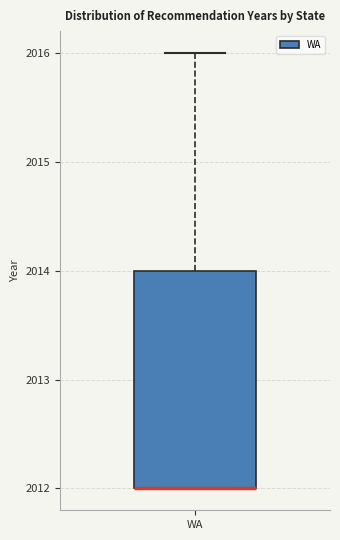

Transcribe this box plot: give where the median line is, the range the box spans, and where the two whiskers end, as read against the y-axis. The values are not printed on the chart, so give them approximately, as read against the axis.

median 2012 (drawn on the box's lower edge), box 2012 to 2014, whiskers 2012 to 2016